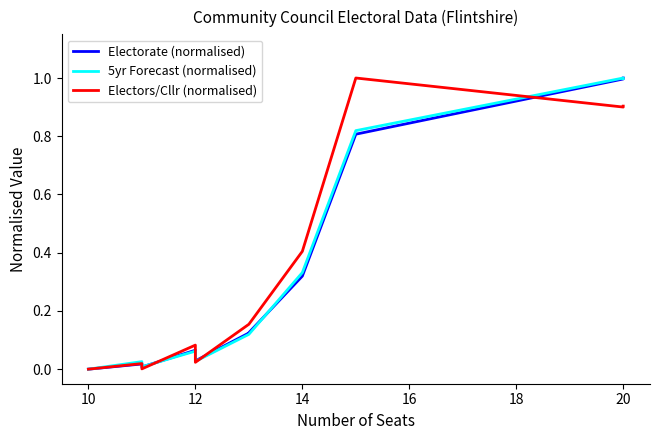

How many data points in 5yr Forecast (normalised) are above 0?

10